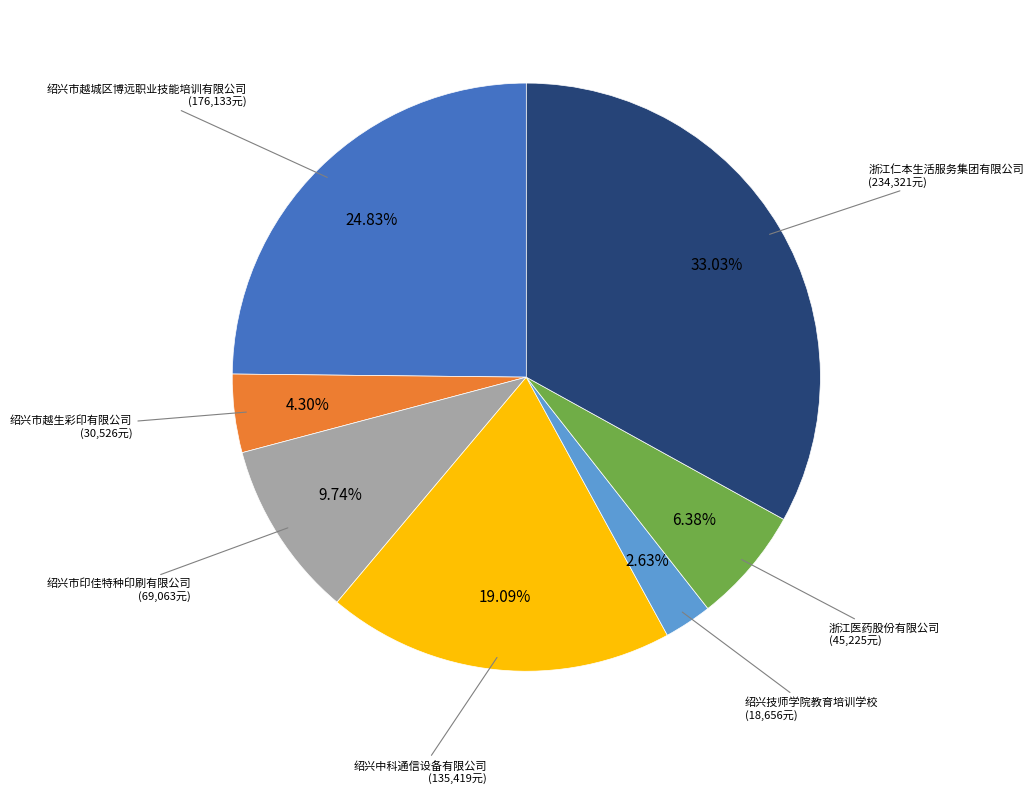

Is it true that 绍兴市印佳特种印刷有限公司 is 23% of the pie?

False